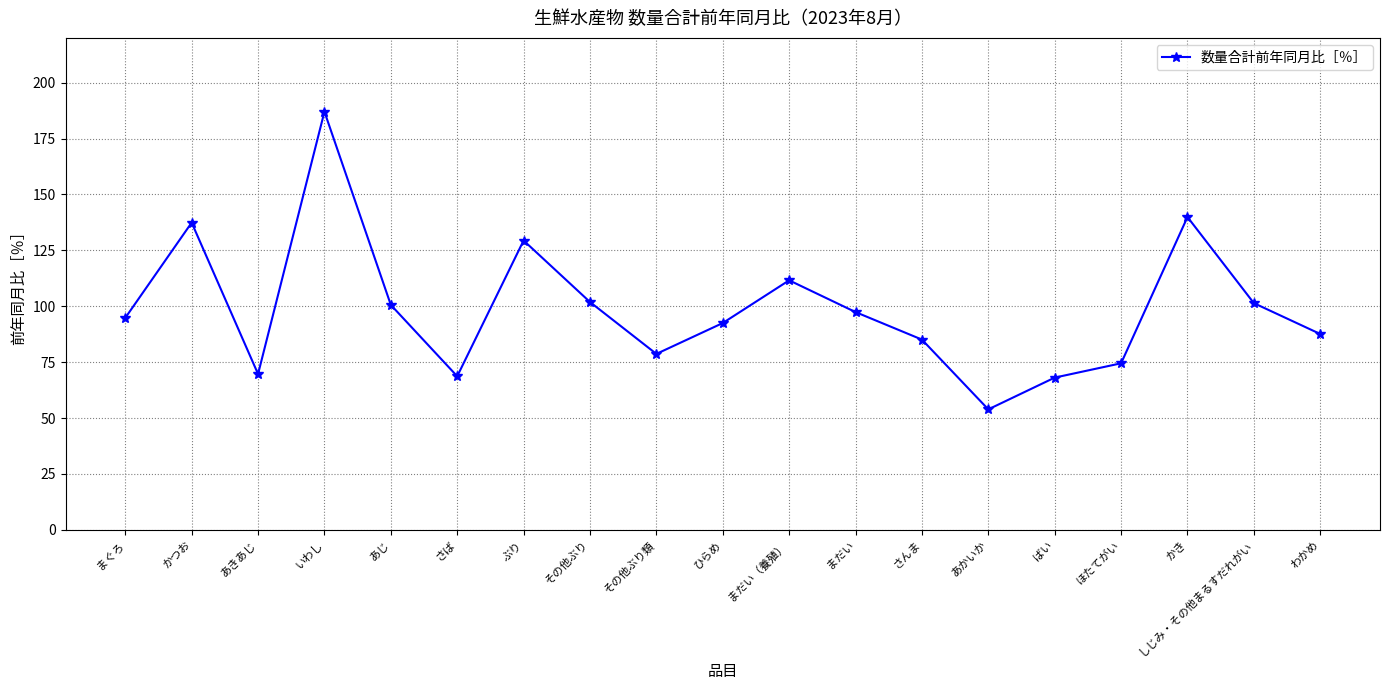

What is the greatest value displayed?

187.0